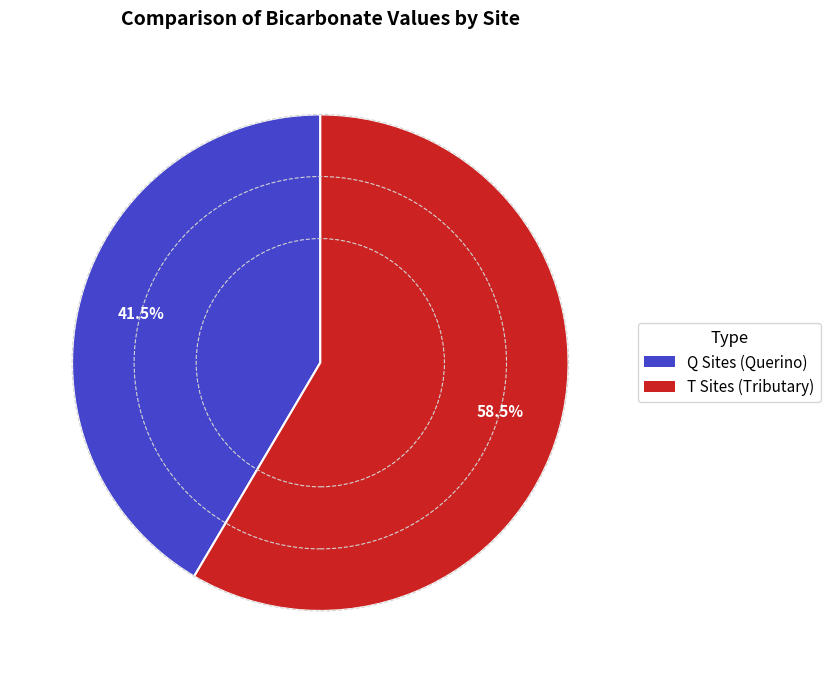

Is there a majority slice in this chart?

Yes